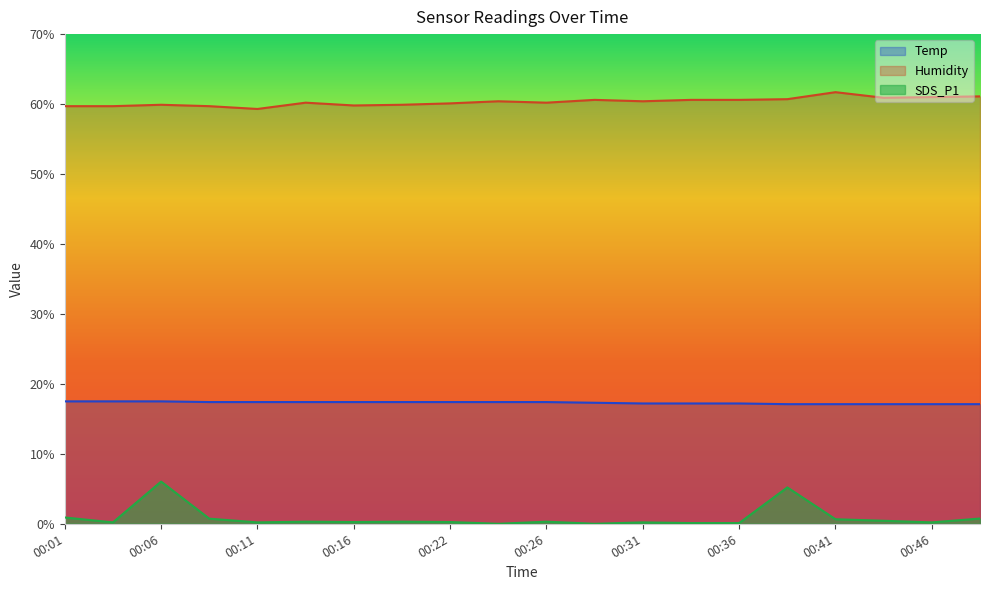

True or false: SDS_P1 and Humidity cross at least once.

False